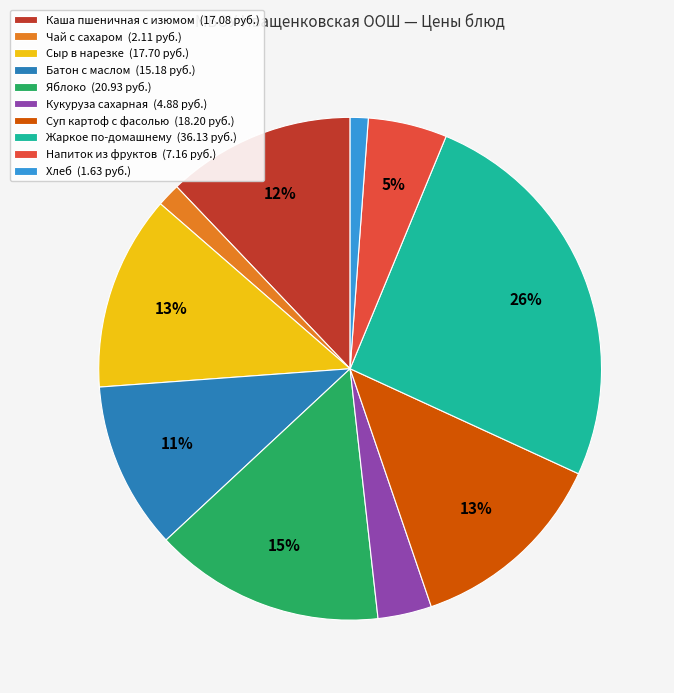

Is it true that Сыр в нарезке (17.70 руб.) is 4% of the pie?

False